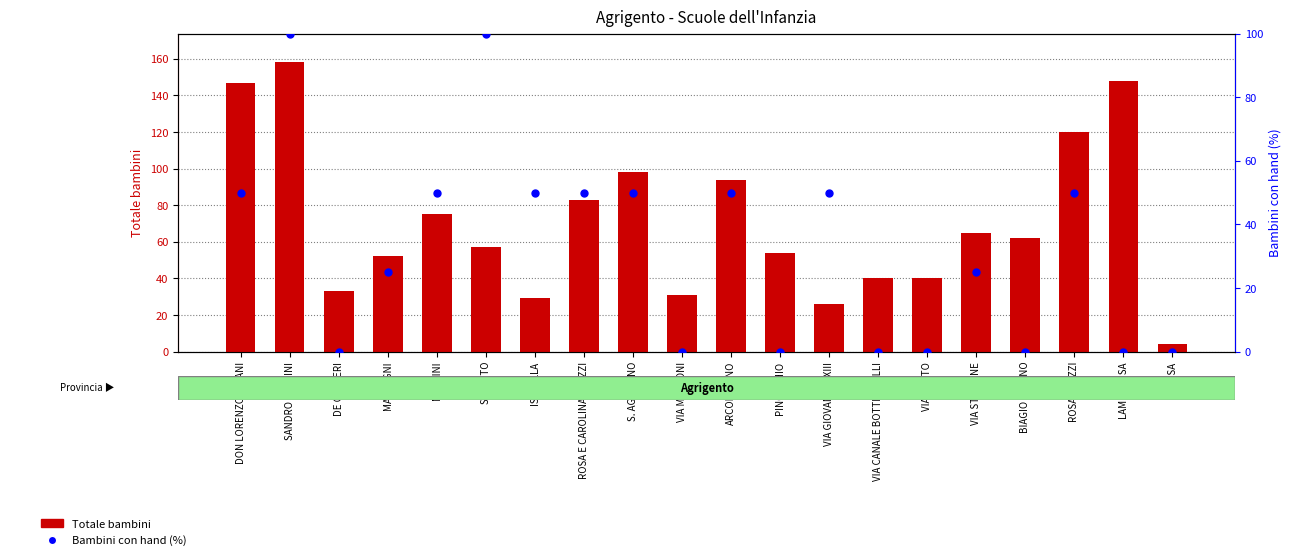

Which series has the largest Y range (max minus min)?

Totale bambini